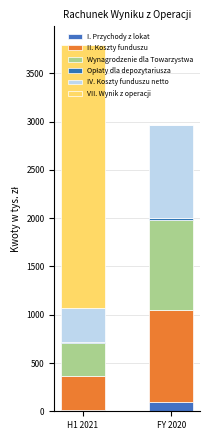

True or false: II. Koszty funduszu has a value of 281 at FY 2020.

False